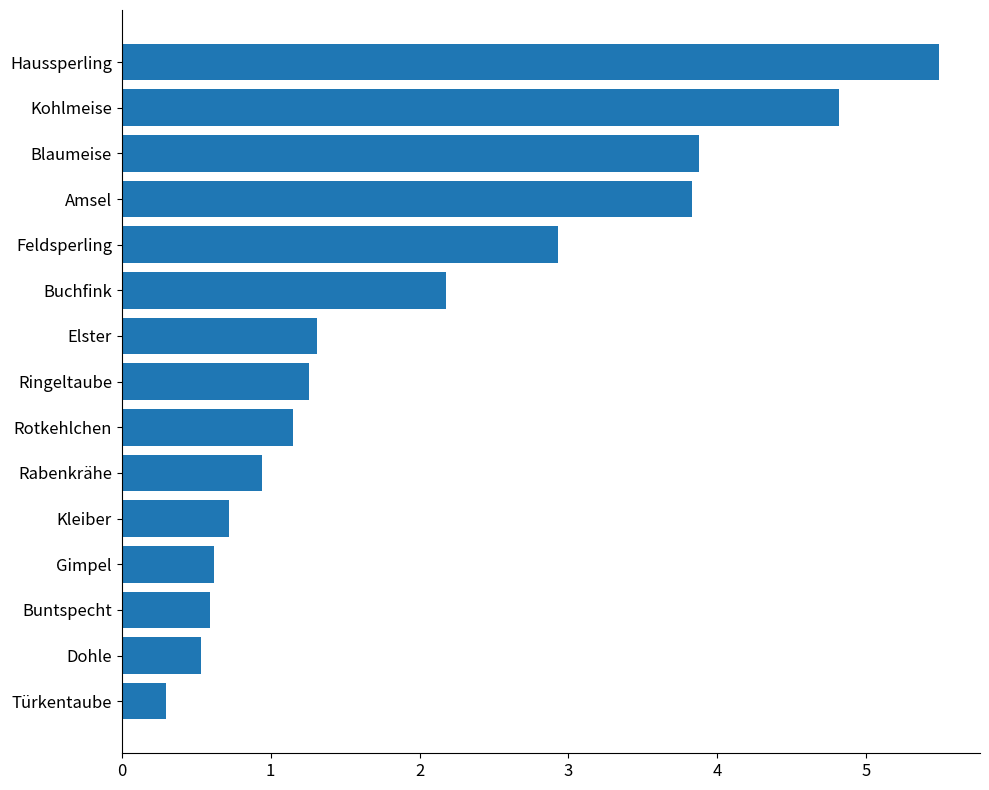

True or false: the data shows 2.2 at Ringeltaube.

False